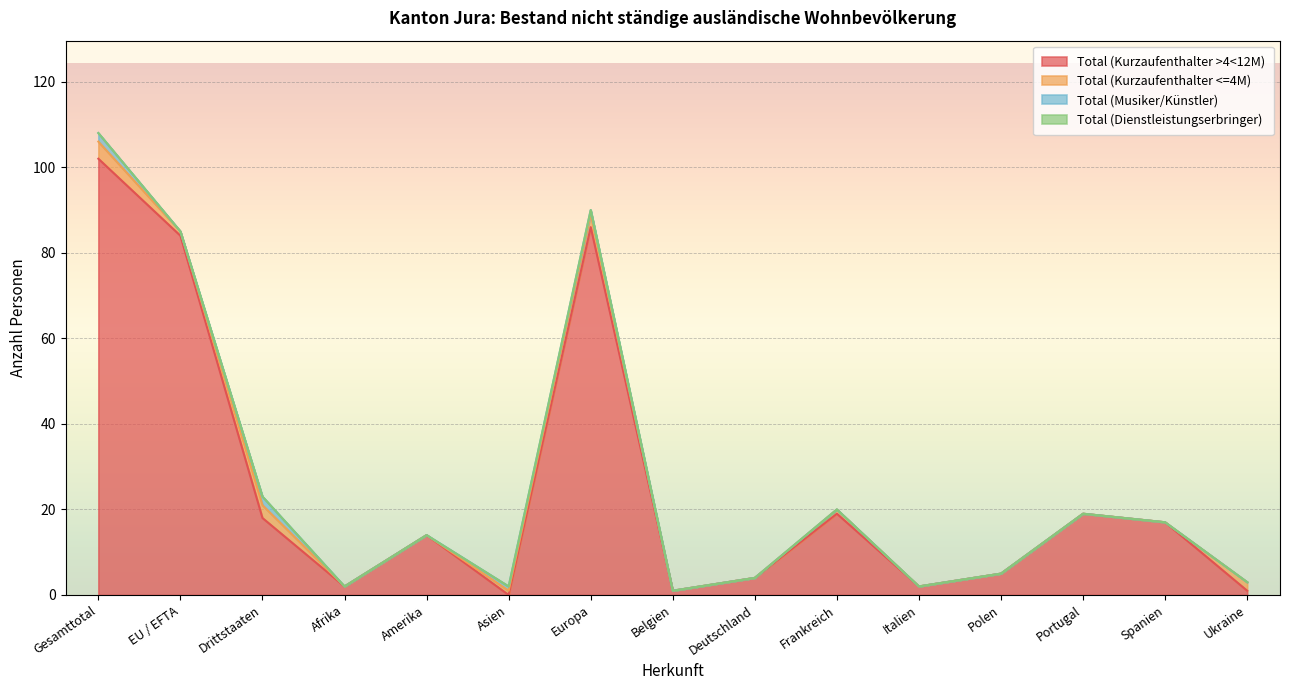

Does the chart display data point markers on the line(s)?

No